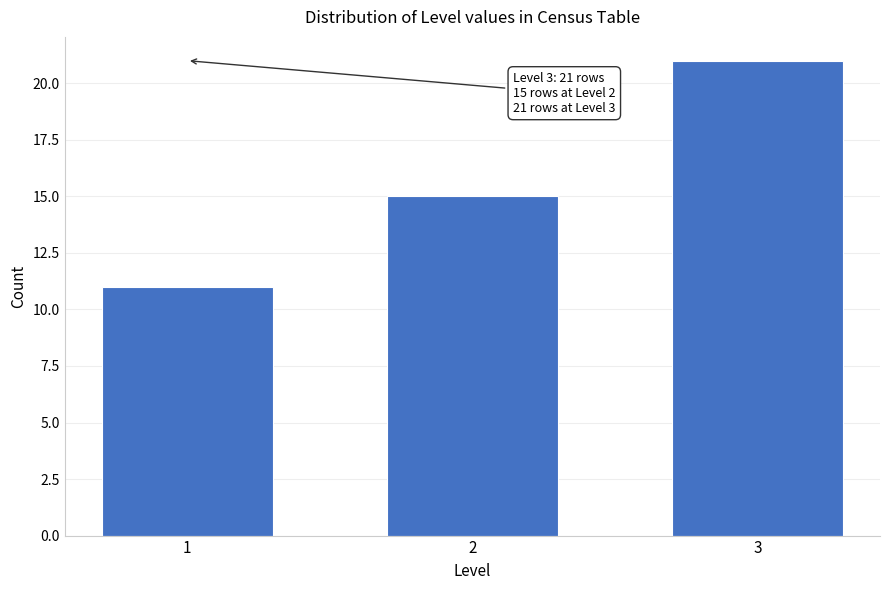

Reading right to left, list all the values displayed in this chart.

3=21	2=15	1=11